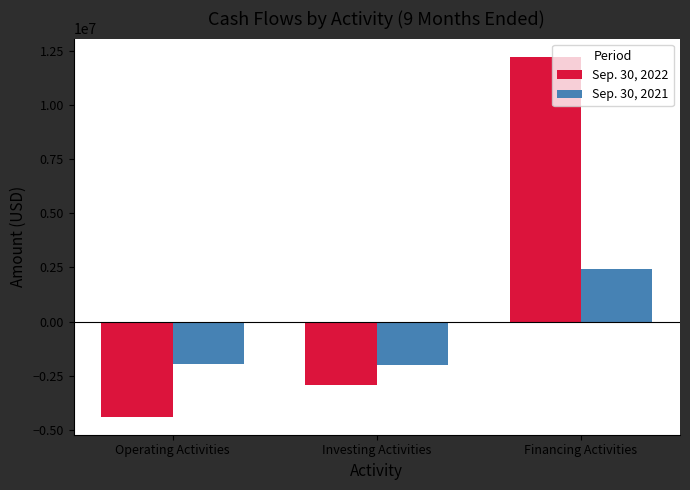

How many data points in Sep. 30, 2022 are less than -2945259?

1